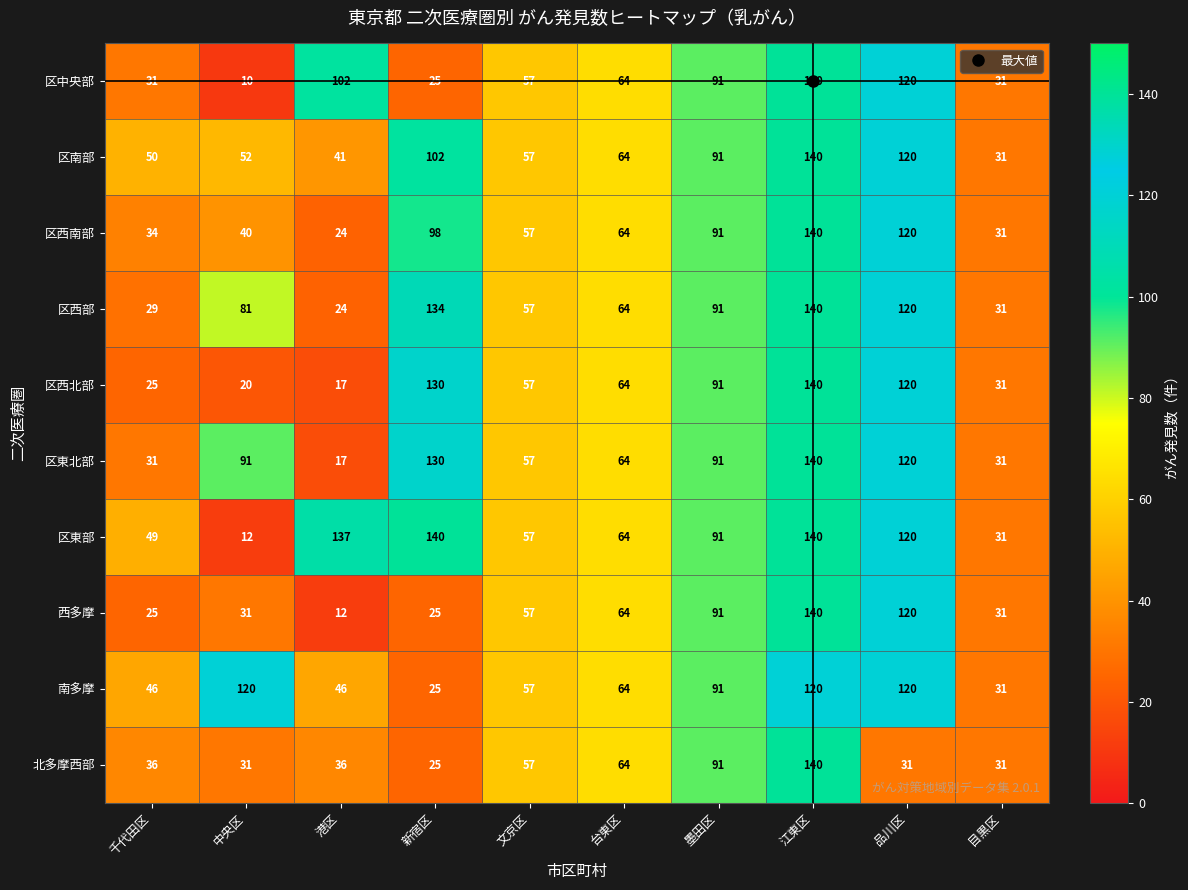

At how many categories does at least one series exceed 45?

9